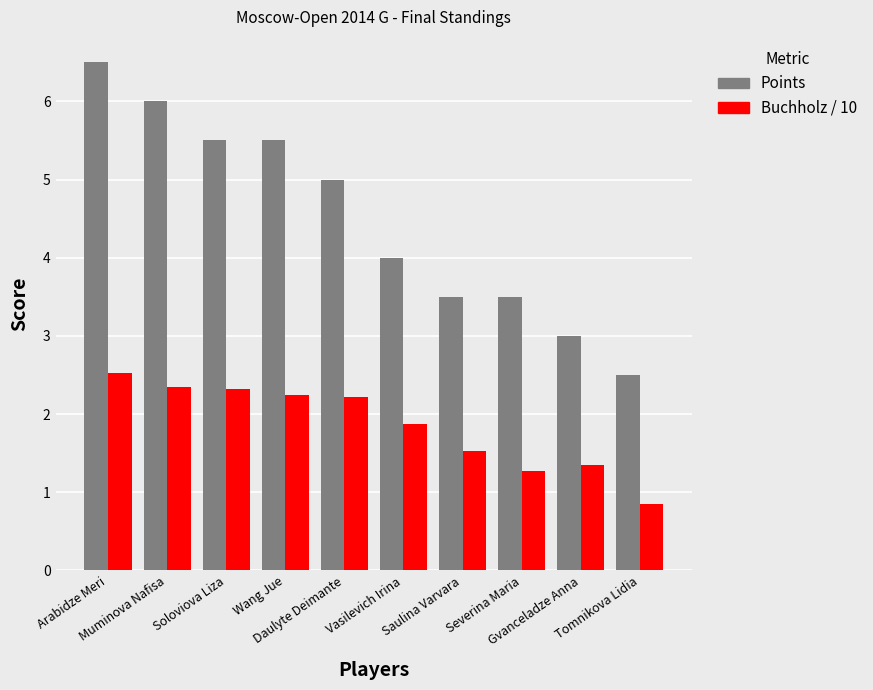

What is the label of the 6th bar from the right?

Daulyte Deimante